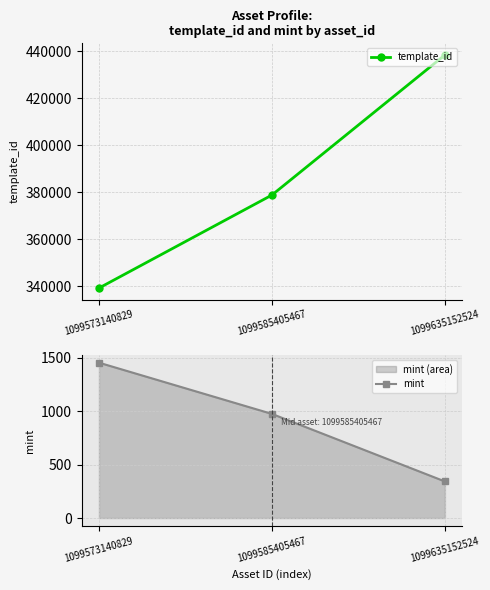

Reading right to left, transcribe all the data shown in this chart.

template_id: 438366	378797	339229
mint: 343	976	1456